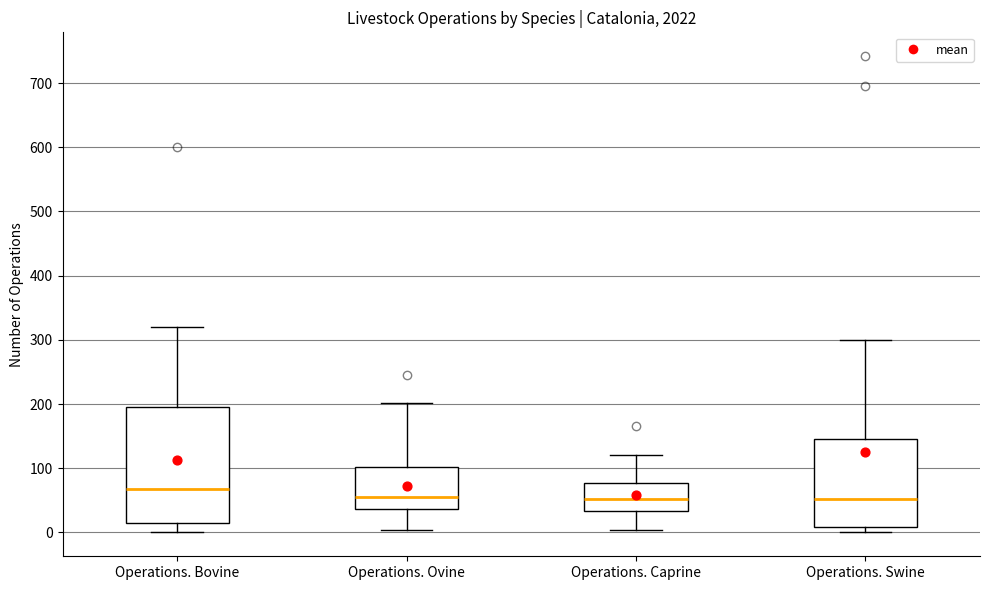

Where does the upper whisker of the box for Operations. Swine end on the y-axis? The values are not printed on the chart, so give them approximately, as read against the axis.

300